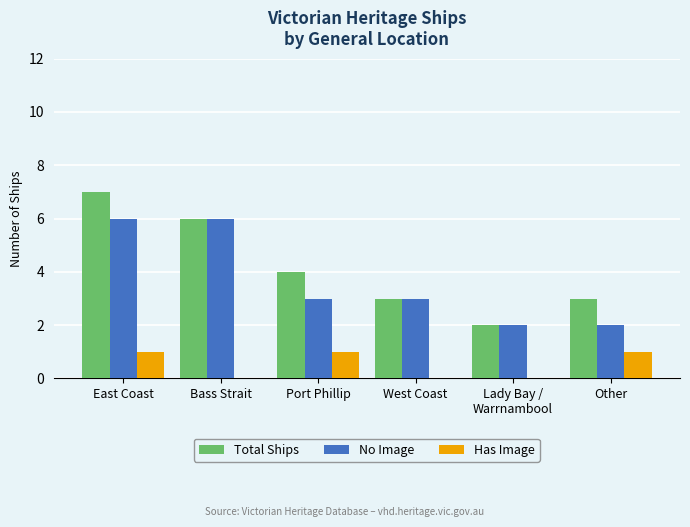

What is the greatest value displayed?

7